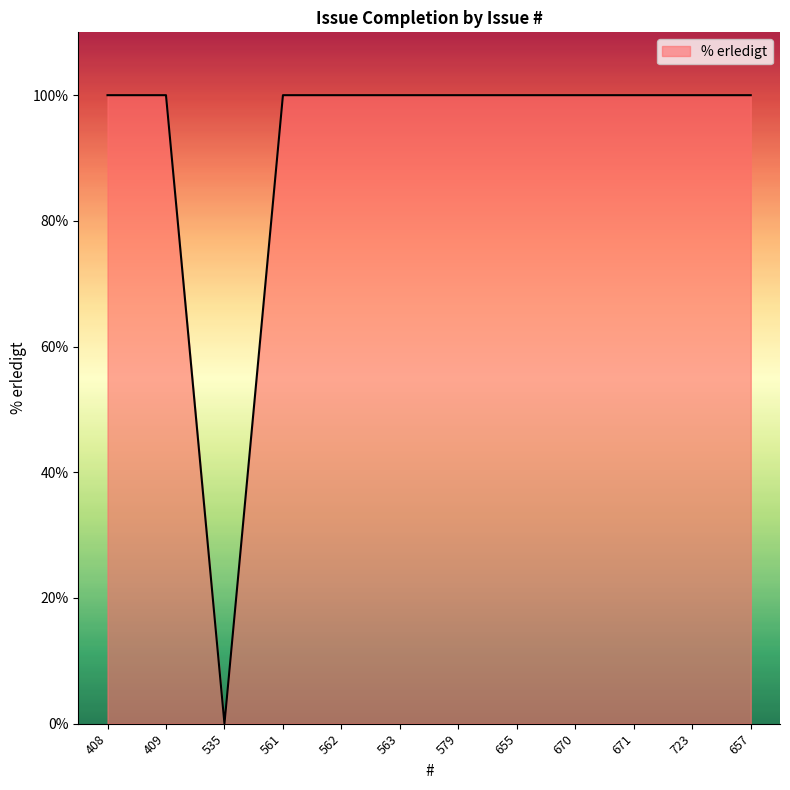

What is the difference between the maximum and minimum values?

100